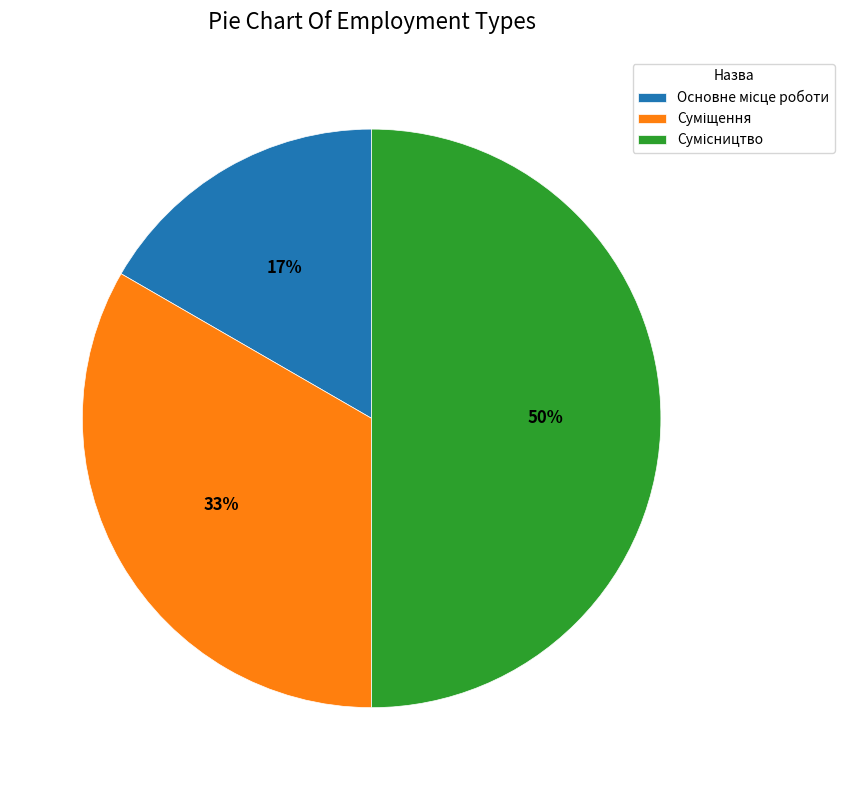

To the nearest percent, what is the difference between the largest and smallest slice percentages?

33%